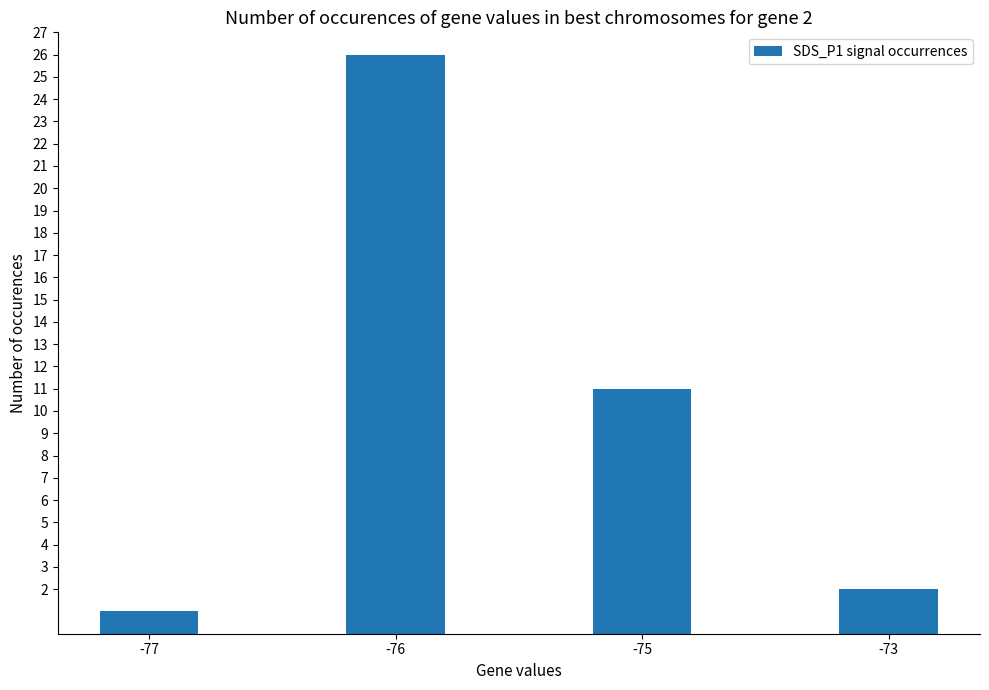

What is the value of the 2nd bar from the left?

26